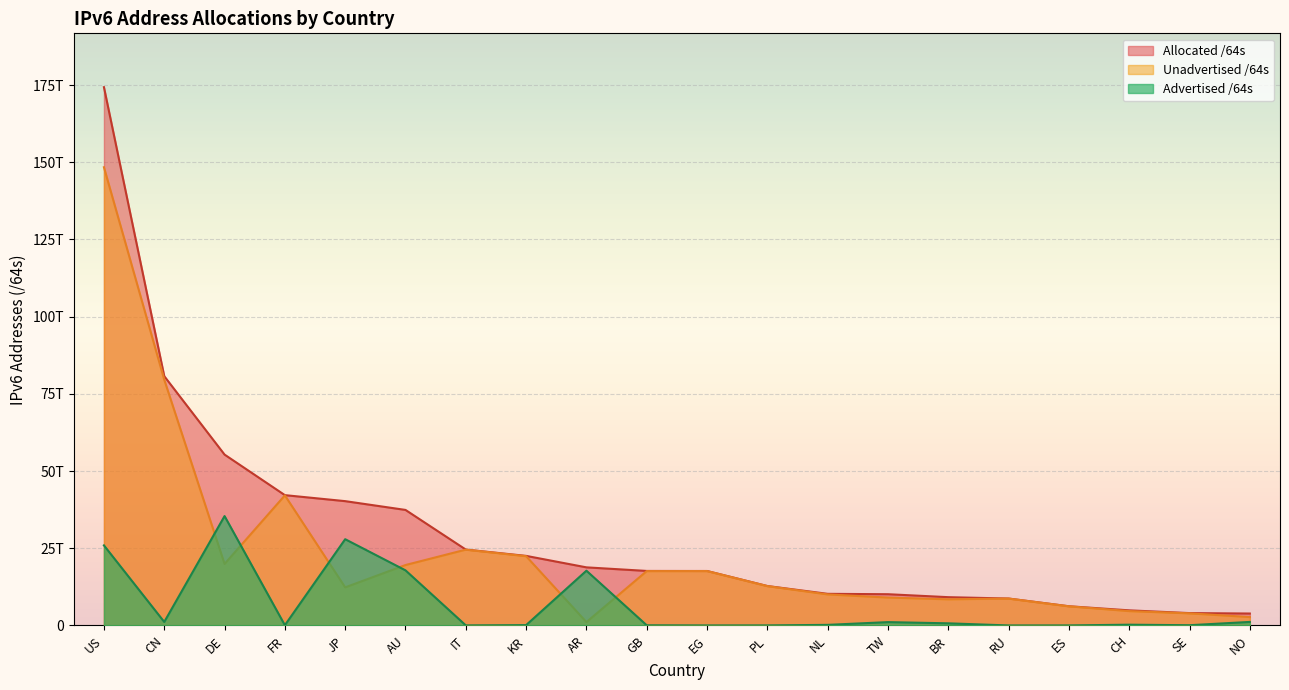

What is the approximate value of Advertised /64s at RU, to the nearest 100?

4295360500